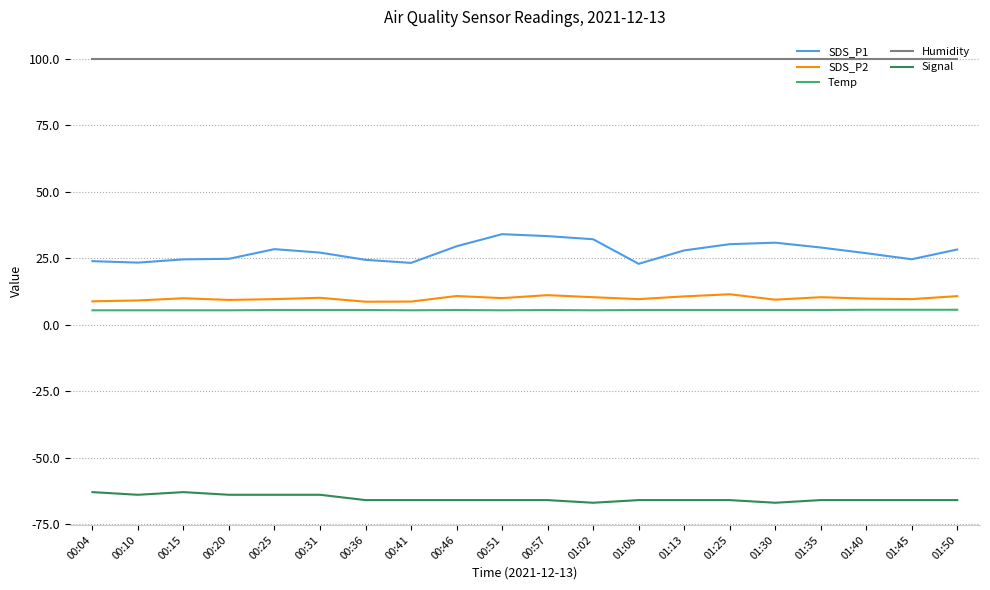

True or false: SDS_P1 has a value of 17.6 at 00:57.

False